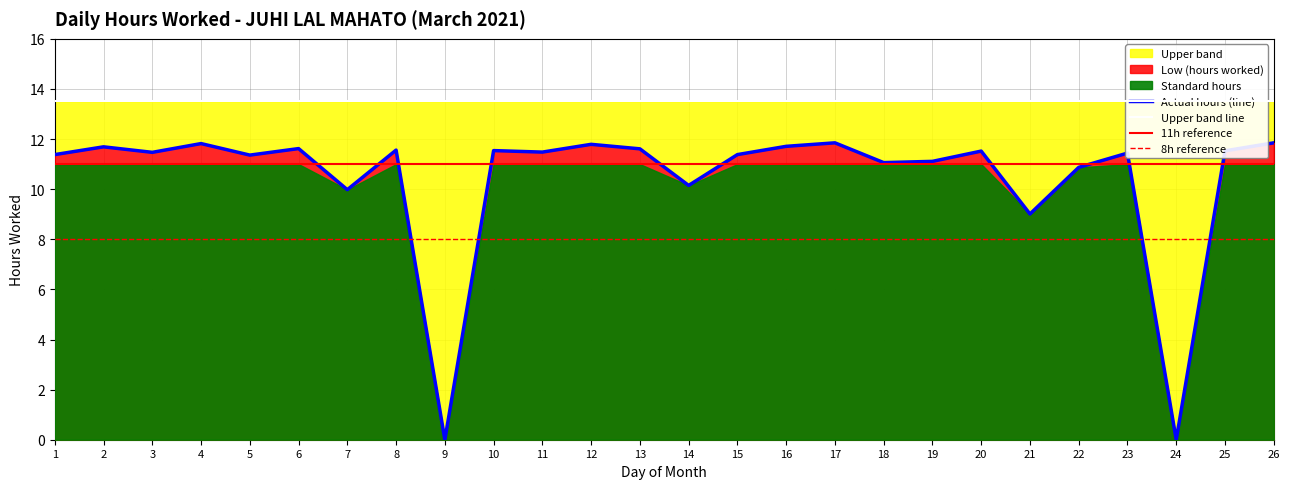

What is the sum of the Standard hours values at 16 and 20?

22.0